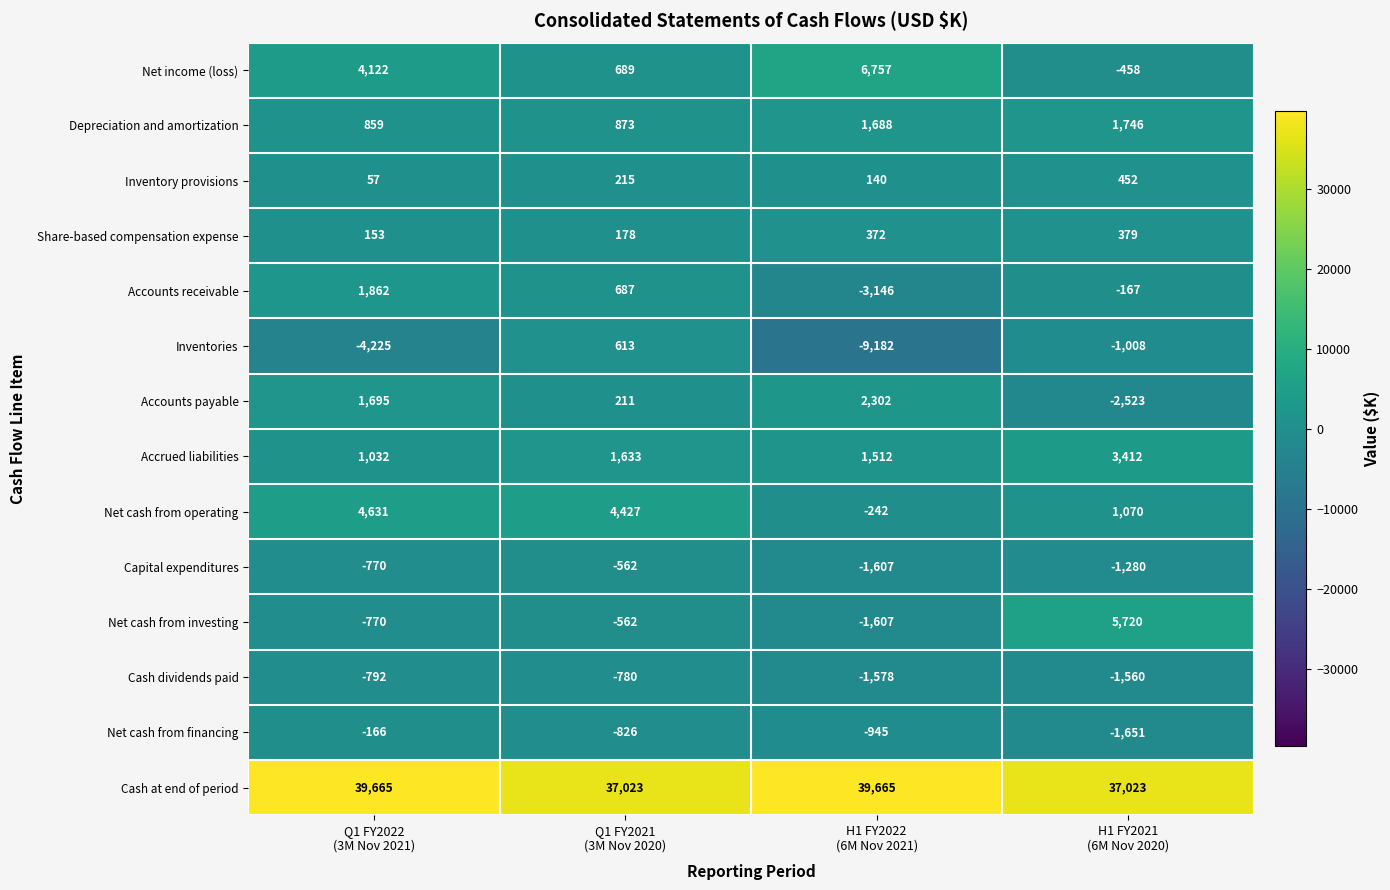

At which category does the chart reach its minimum across all series?

H1 FY2022
(6M Nov 2021)